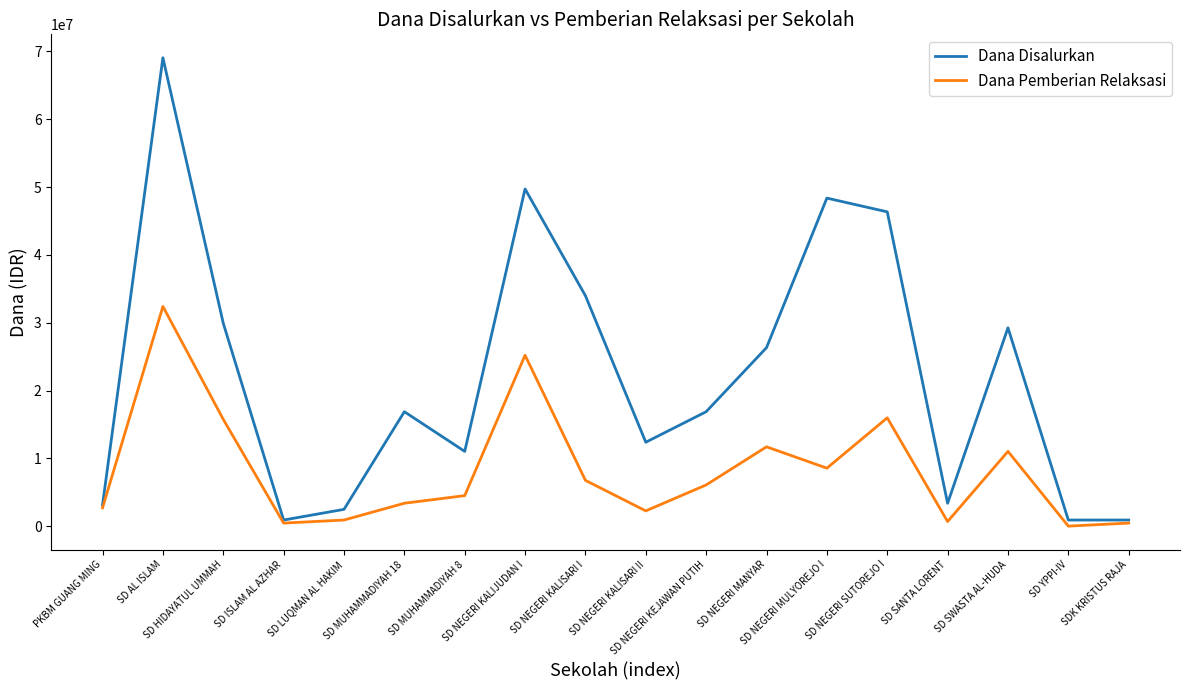

What is the difference between the maximum and minimum values in the Dana Pemberian Relaksasi series?

32400000